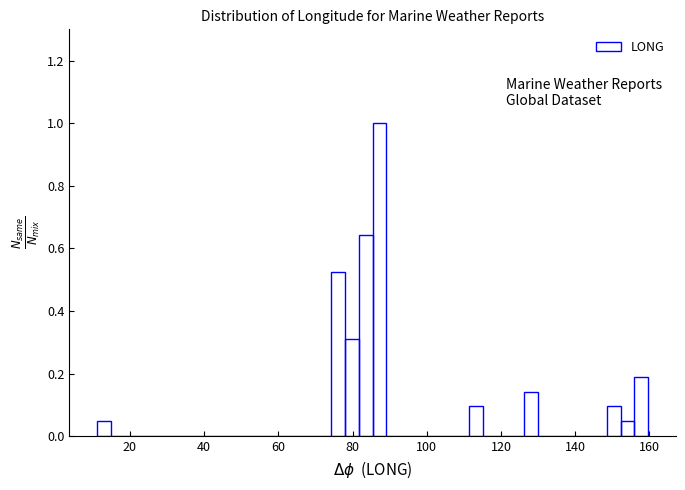

Read against the x-axis, roughly where is the centre of the tallest bar?

88